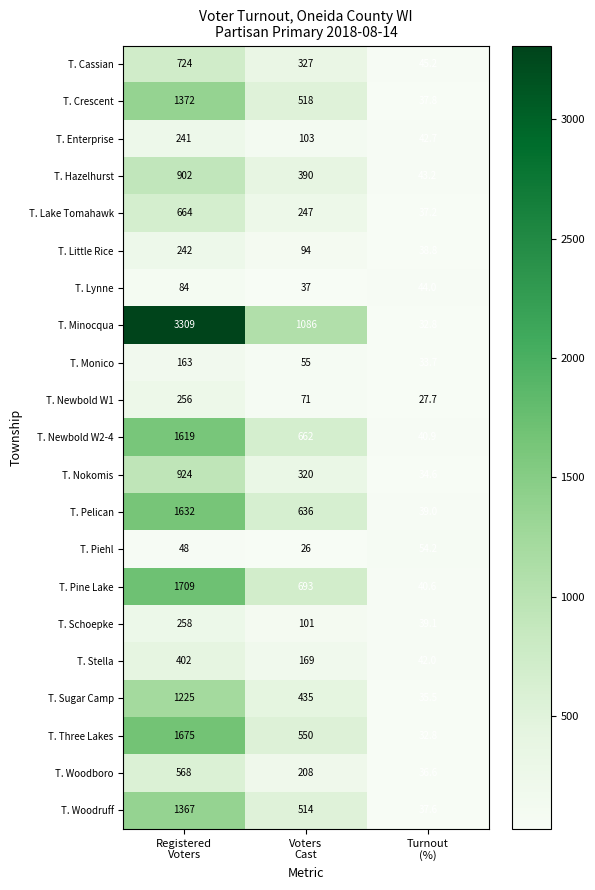

Rank the series by their maximum value, from lowest to highest.

T. Piehl, T. Lynne, T. Monico, T. Enterprise, T. Little Rice, T. Newbold W1, T. Schoepke, T. Stella, T. Woodboro, T. Lake Tomahawk, T. Cassian, T. Hazelhurst, T. Nokomis, T. Sugar Camp, T. Woodruff, T. Crescent, T. Newbold W2-4, T. Pelican, T. Three Lakes, T. Pine Lake, T. Minocqua